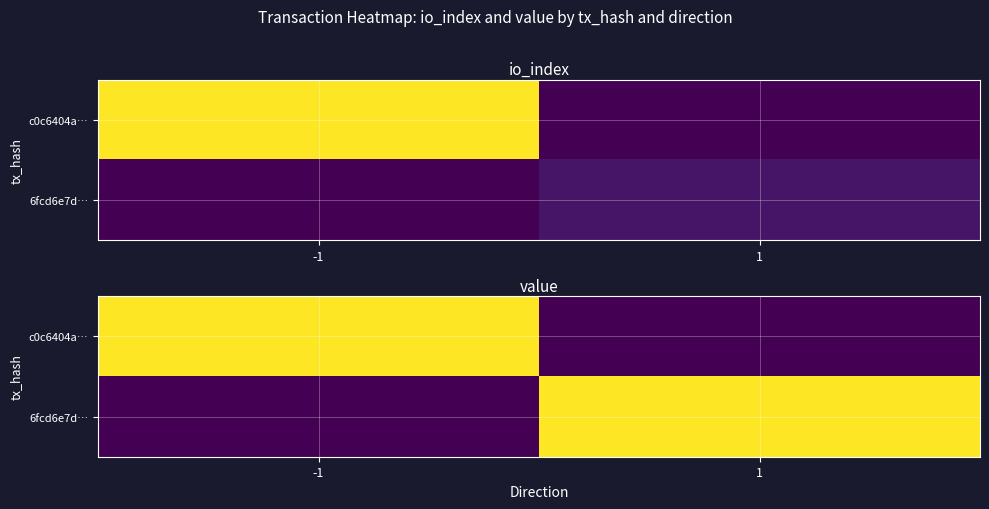

List the series in order of their peak value, highest first.

c0c6404a…, 6fcd6e7d…